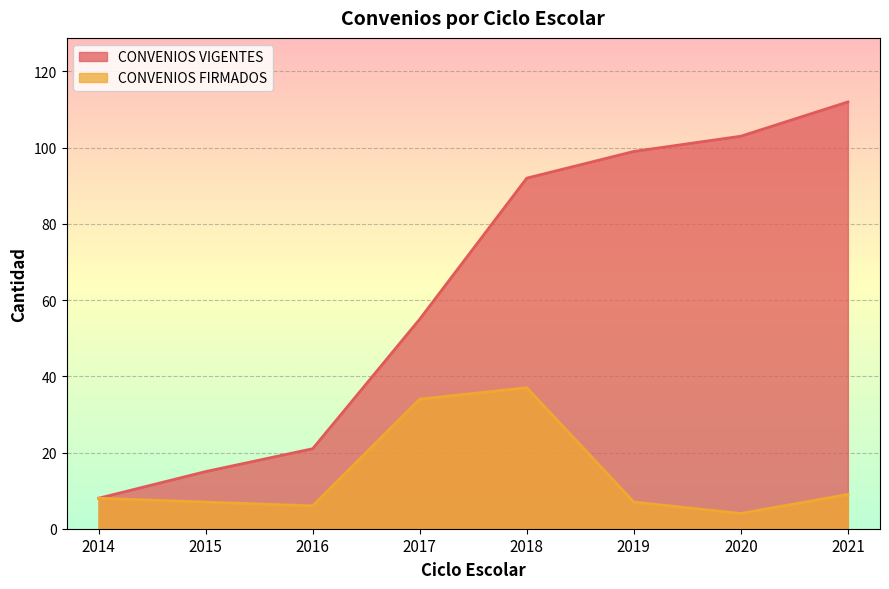

Rank the series by their maximum value, from highest to lowest.

CONVENIOS VIGENTES, CONVENIOS FIRMADOS